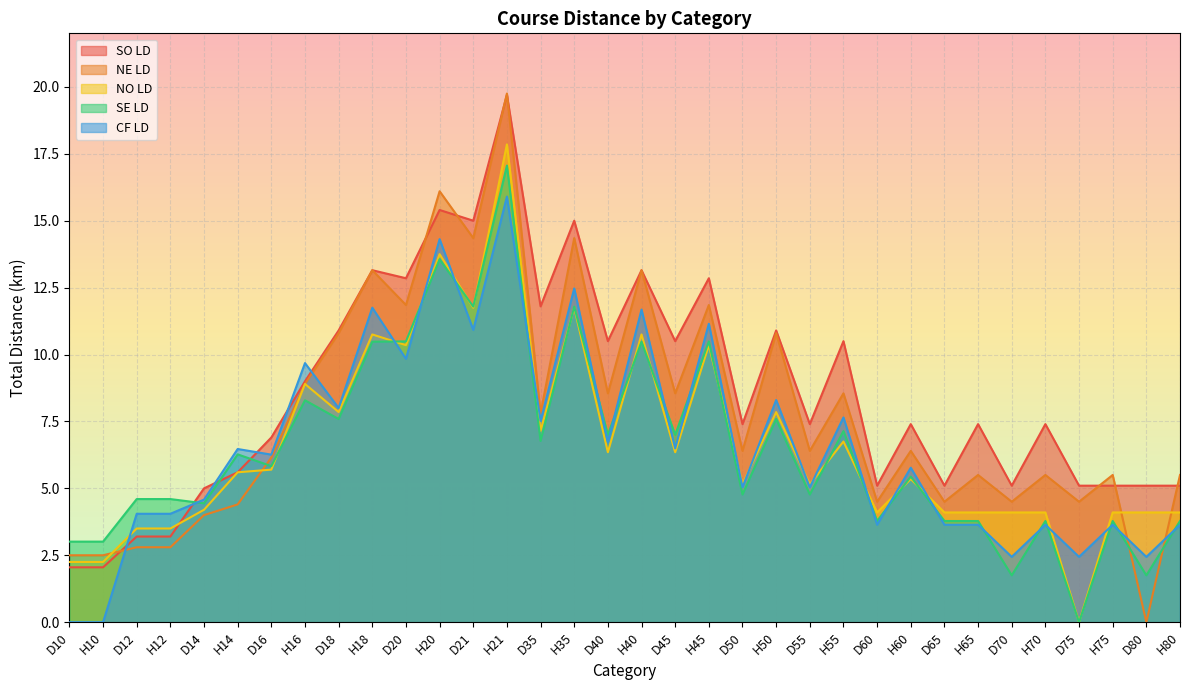

What is the total value across all series at H14?

28.3